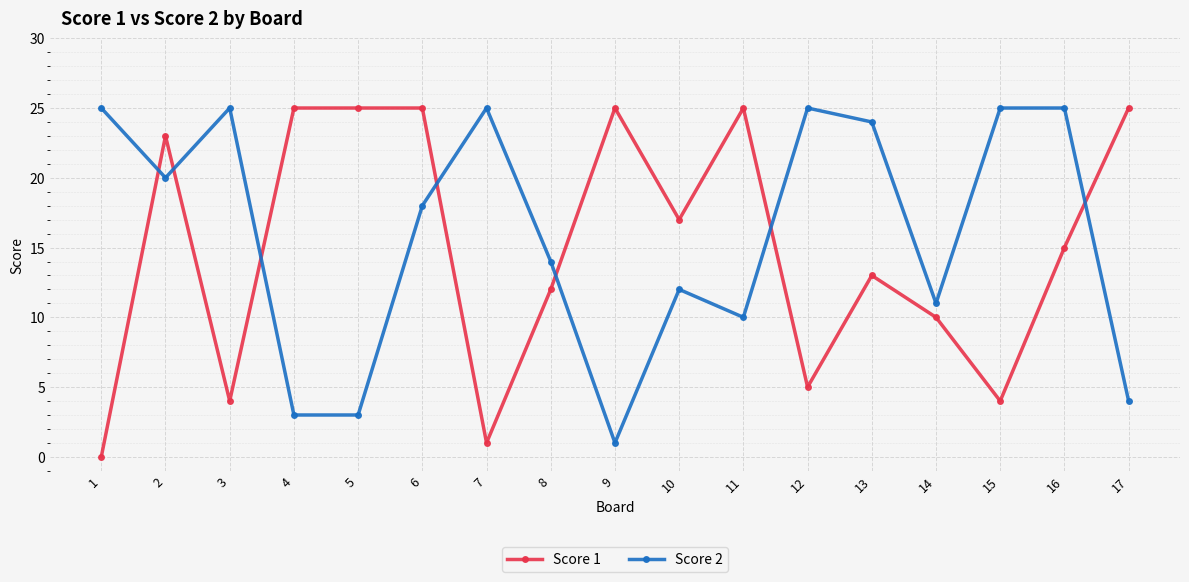

How many times do Score 2 and Score 1 cross each other?

7